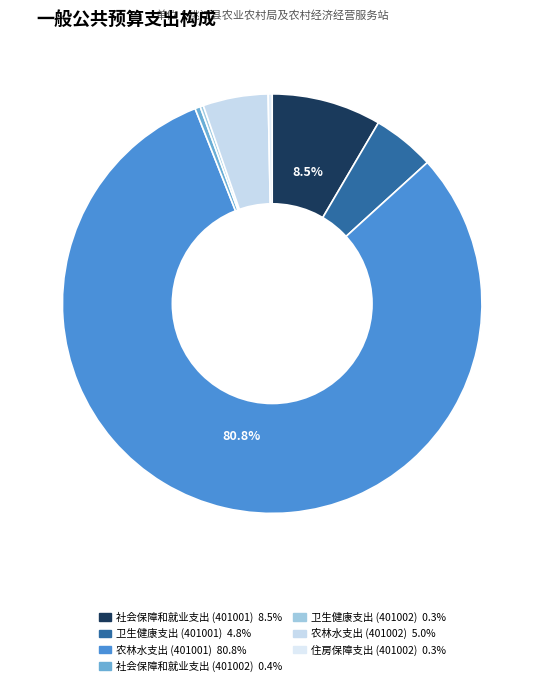

Rank the categories by value from highest to lowest.

农林水支出
(401001), 社会保障和就业支出
(401001), 农林水支出
(401002), 卫生健康支出
(401001), 社会保障和就业支出
(401002), 住房保障支出
(401002), 卫生健康支出
(401002)